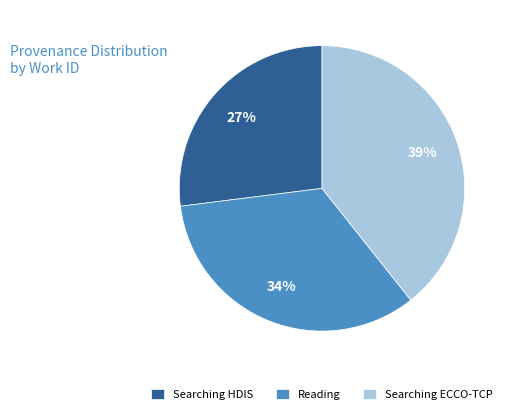

Rank the categories by value from highest to lowest.

Searching ECCO-TCP, Reading, Searching HDIS